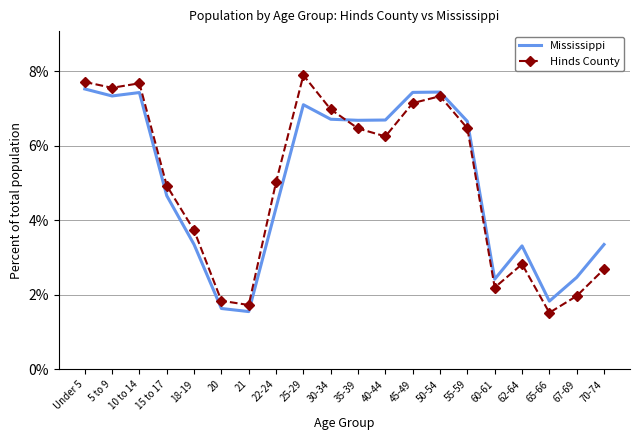

How many distinct data groups are displayed?

2